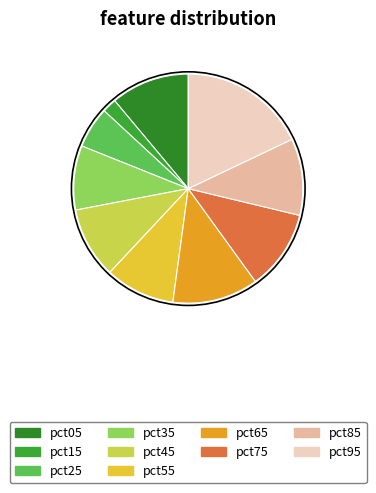

Which category has the biggest portion of the pie?

pct95